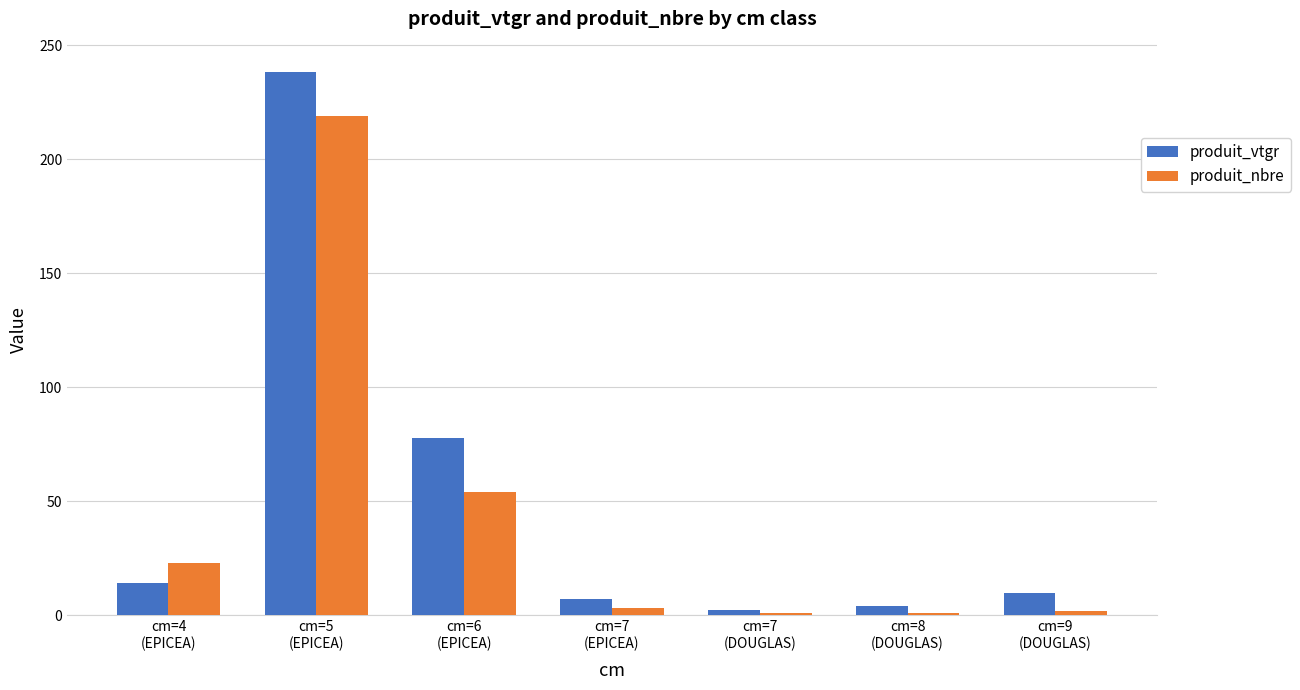

What is the maximum value for produit_nbre?

219.0